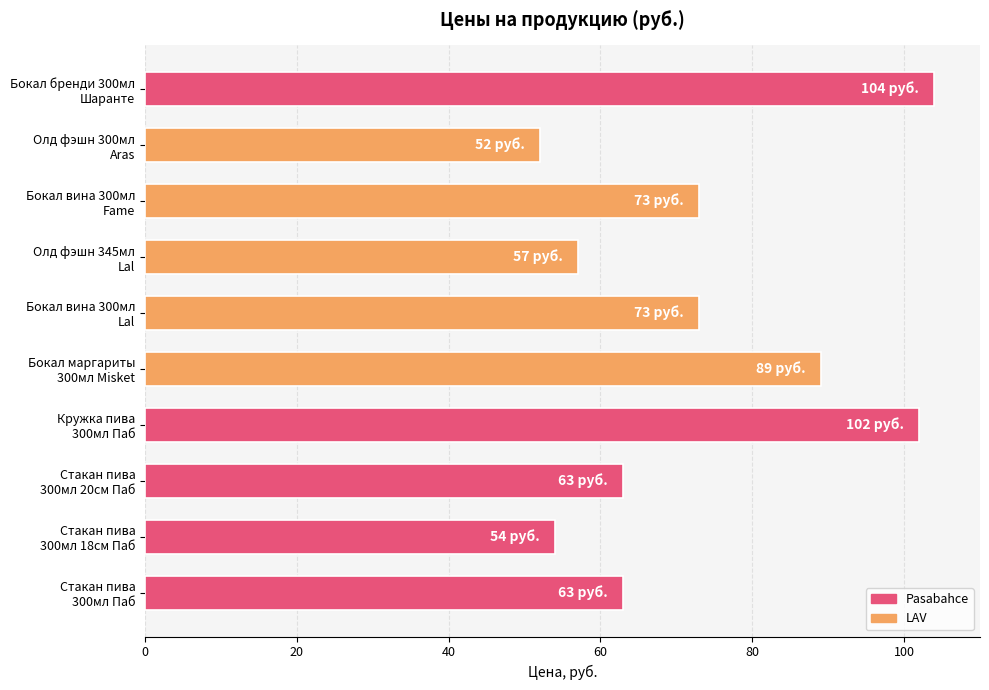

What is the value of the 10th bar from the top?

63